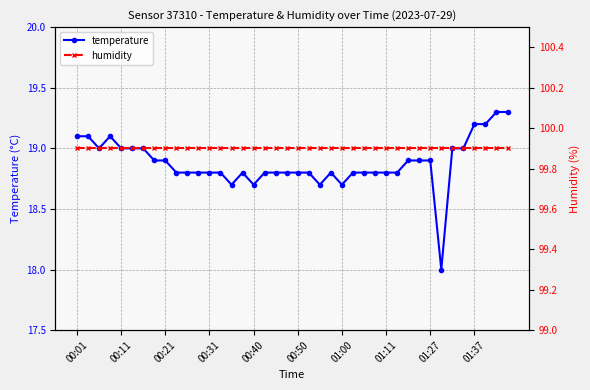

At 30, list the series in order from smallest to largest.

temperature, humidity